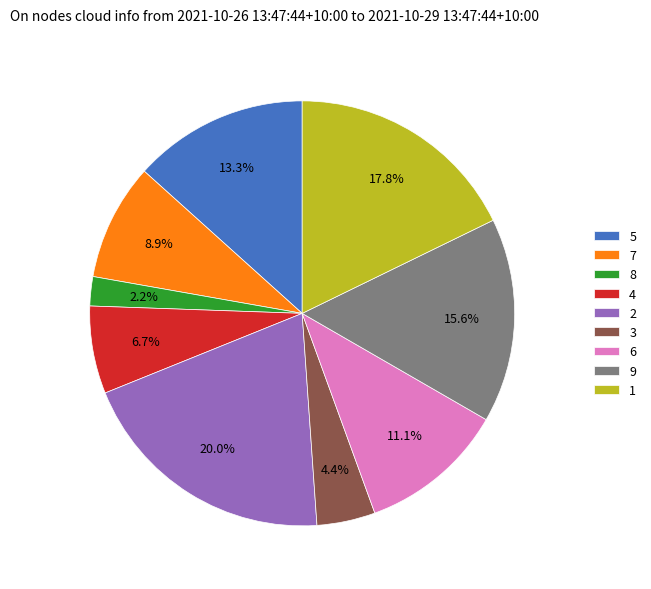

To the nearest percent, what portion does 3 represent?

4%